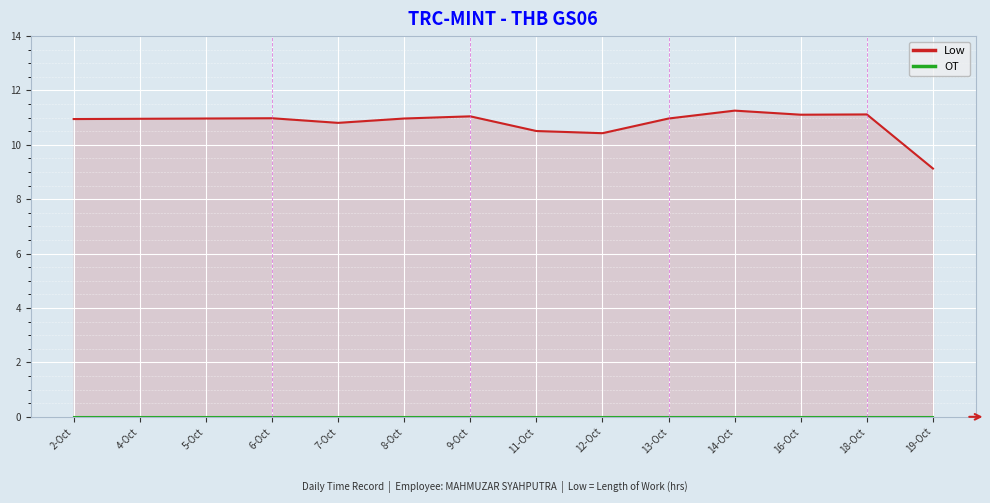

What is the sum of all Low values?

151.2